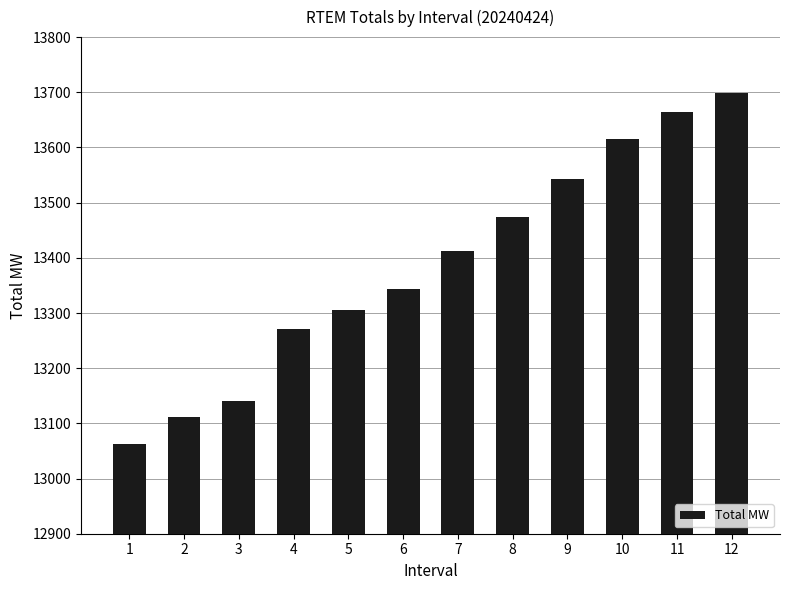

What is the change in value from 10 to 11?

+48.4